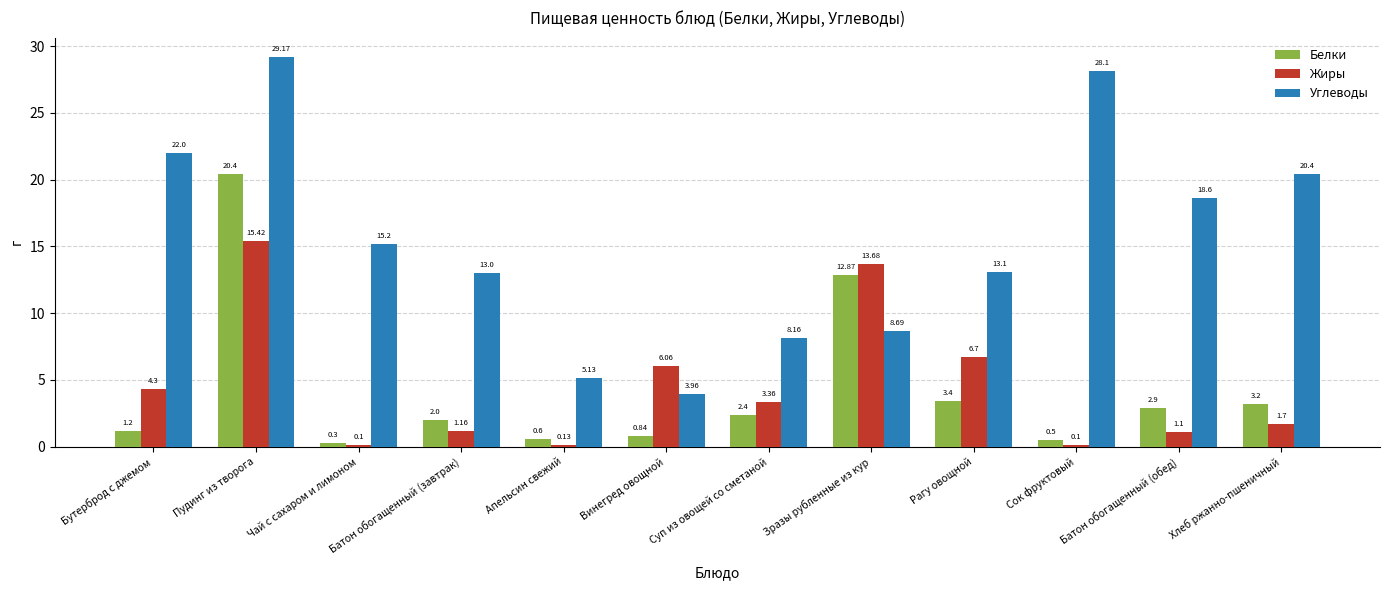

Does the chart contain any negative values?

No